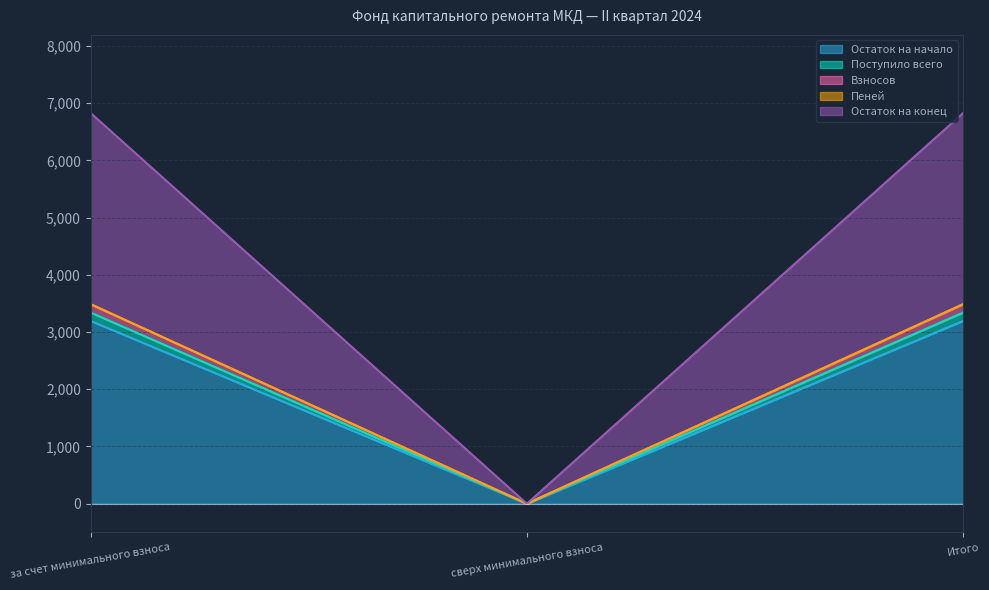

True or false: Остаток на начало has a value of -1298.2 at сверх минимального взноса.

False